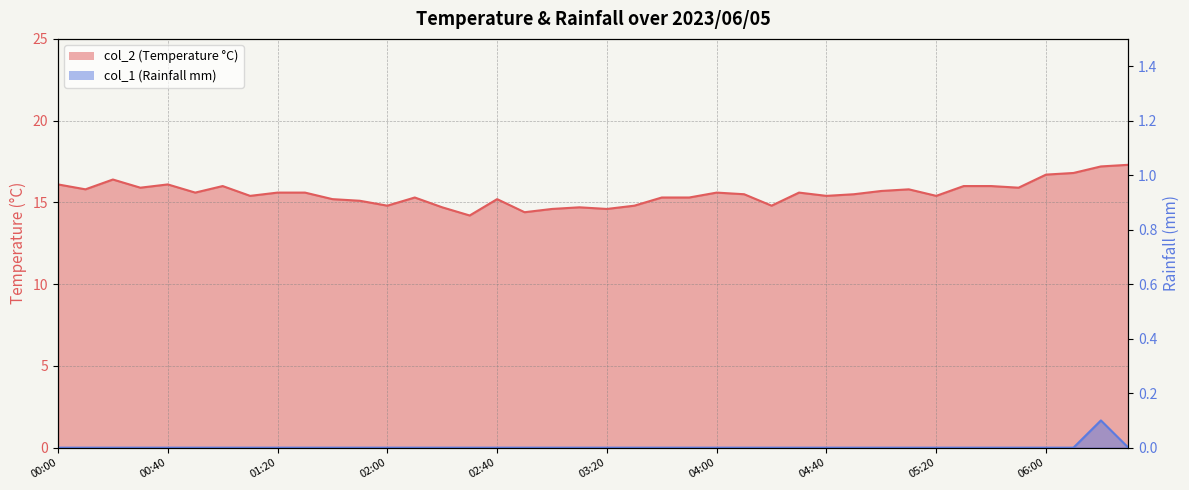

Is the value of col_1 at 03:50 greater than the value of col_2 at 02:00?

No